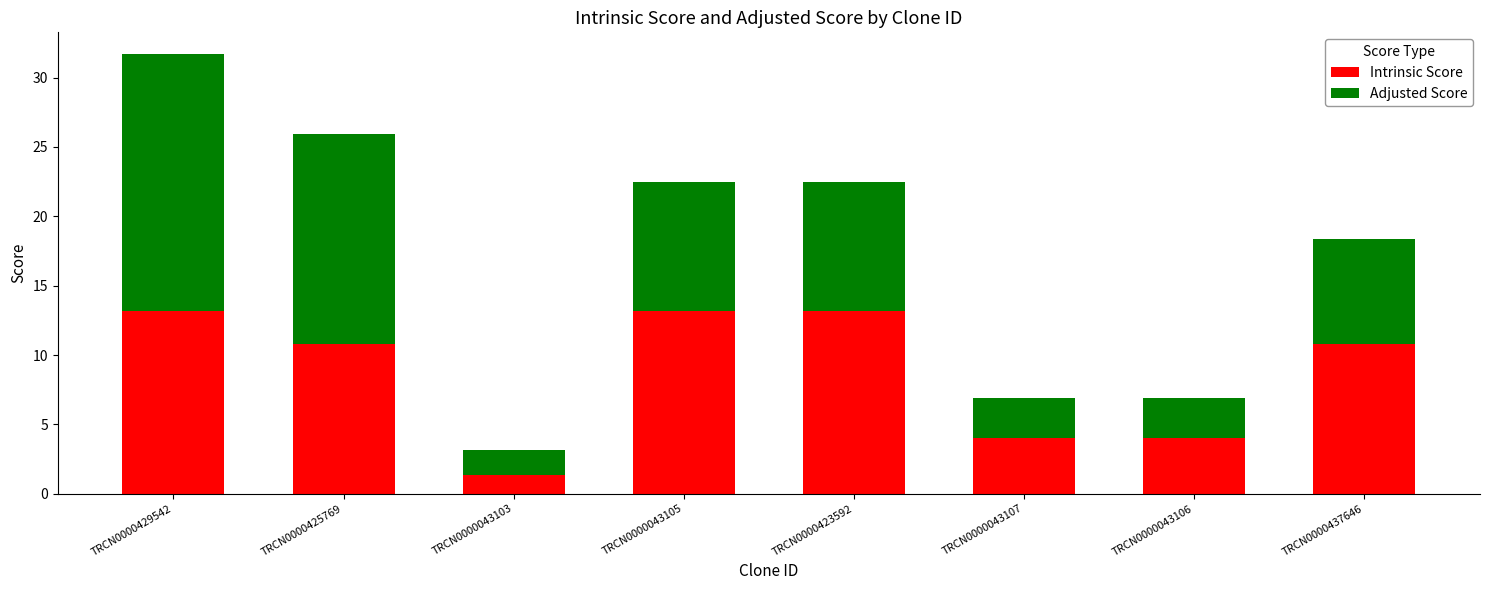

Does the chart contain stacked bars?

Yes